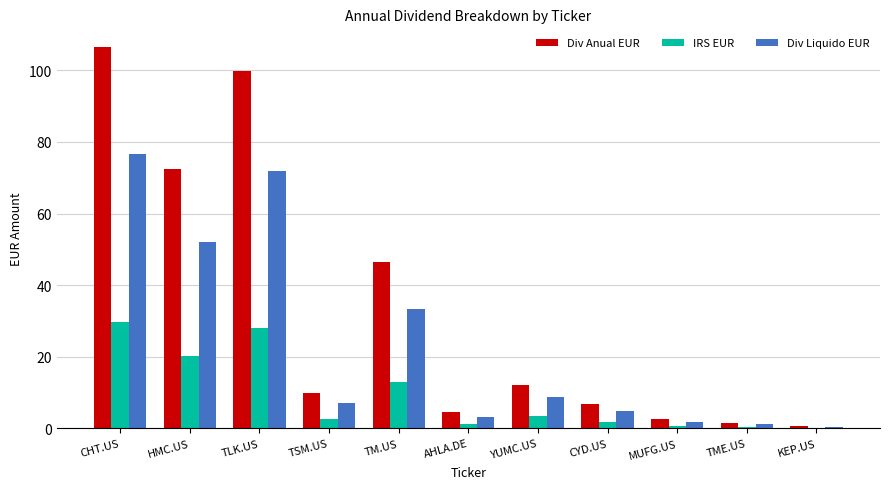

What is the maximum value for IRS EUR?

29.8